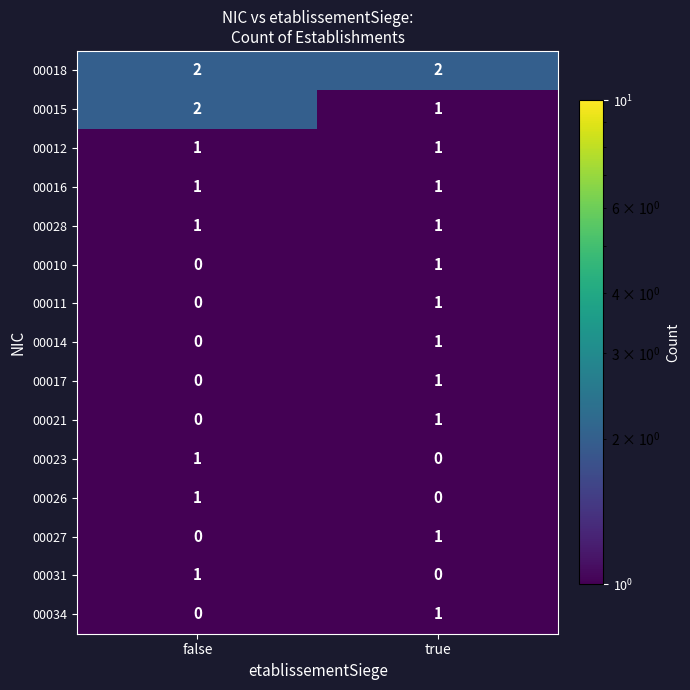

The 00028 series shows 1 at true. True or false?

True